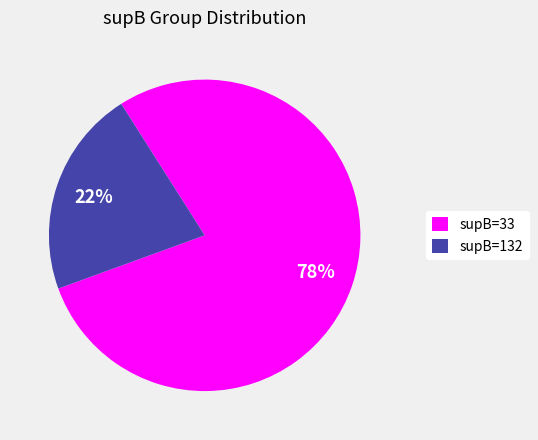

Is there any slice that represents more than half of the pie?

Yes